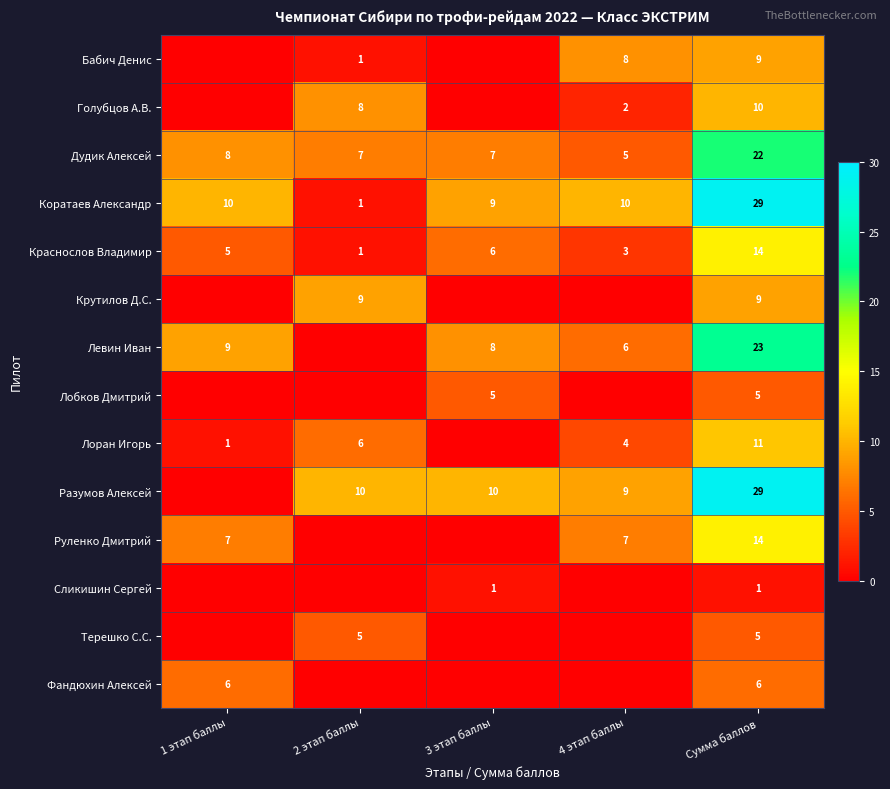

Which has a higher value, 2 этап баллы or Сумма баллов?

Сумма баллов